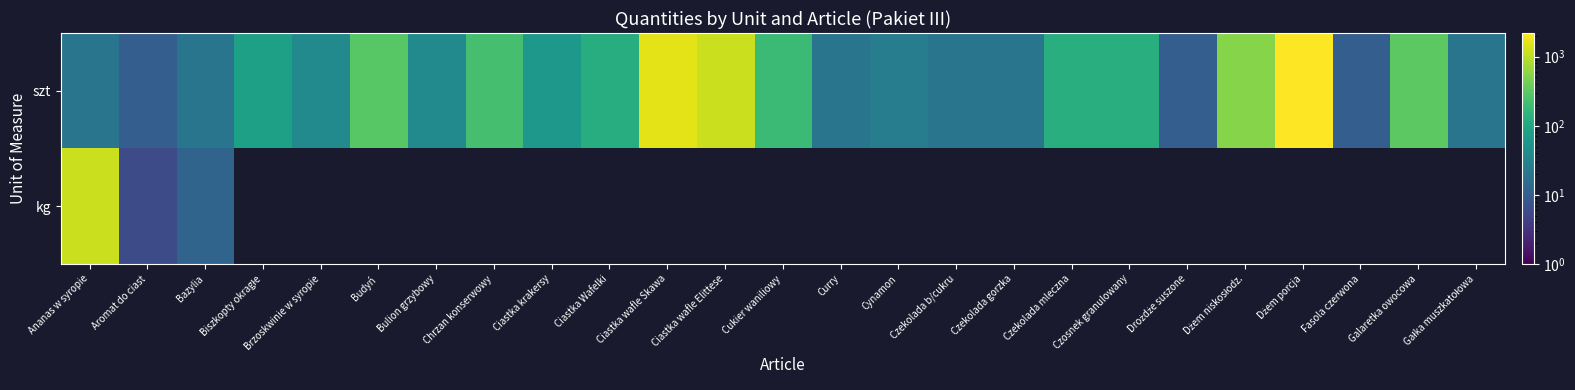

Rank the series at Czekolada mleczna from highest to lowest value.

szt, kg